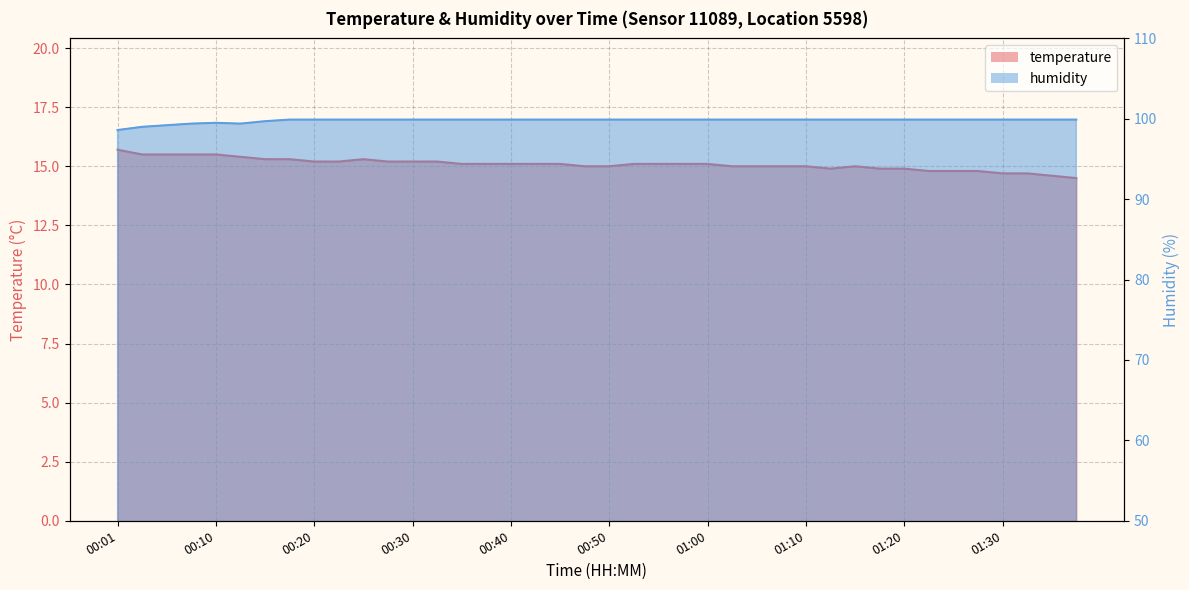

What is the difference between the maximum and second lowest values in the humidity series?

0.9